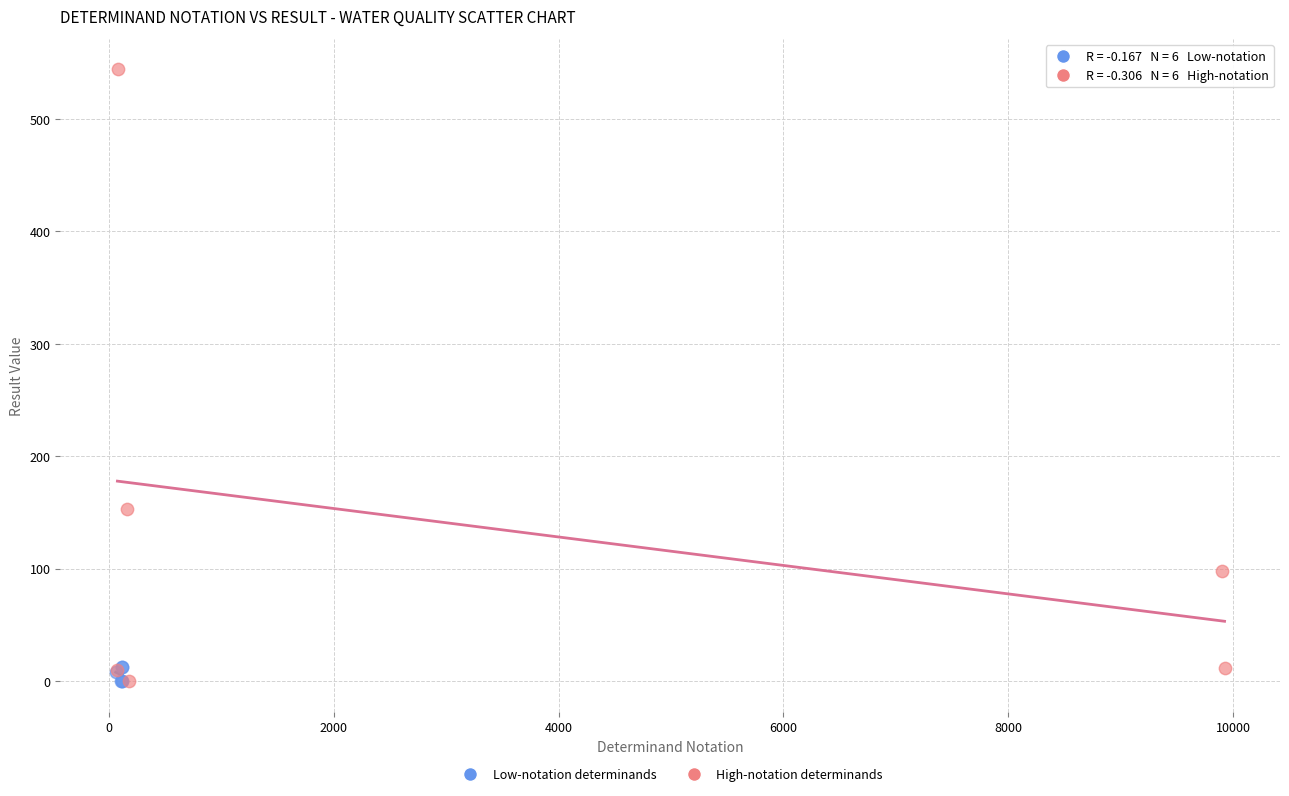

Which series has the largest Y range (max minus min)?

High-notation determinands